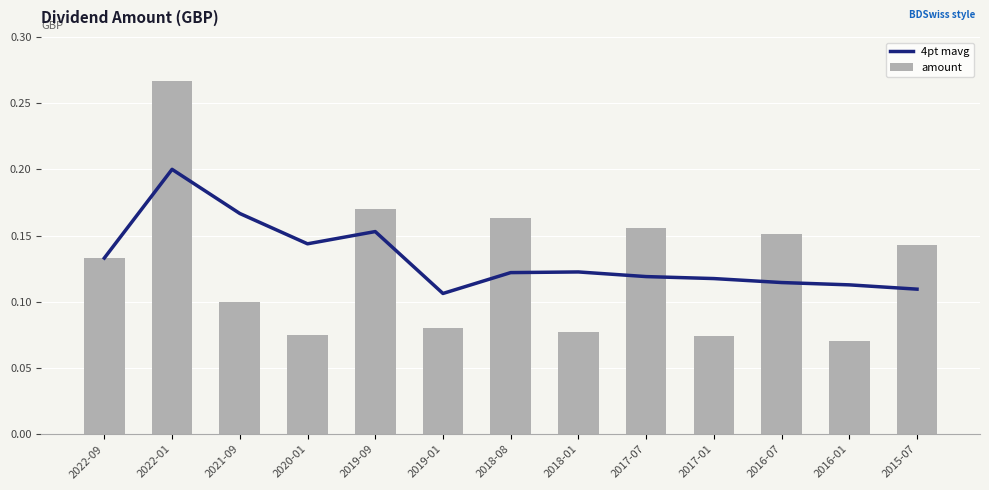

What is the total value across all series at 2018-01?

0.2